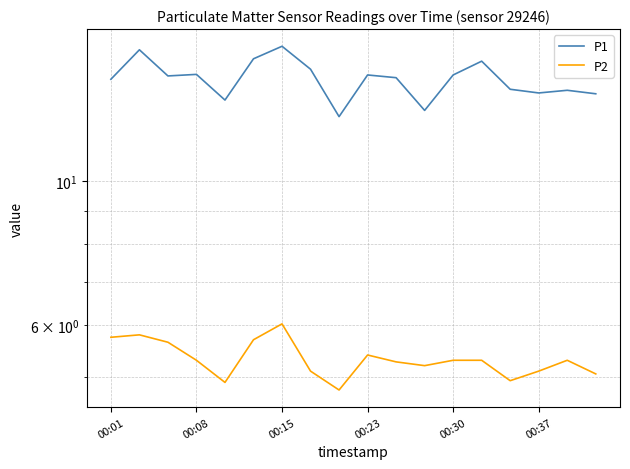

What is the label of the 4th point from the right?

14